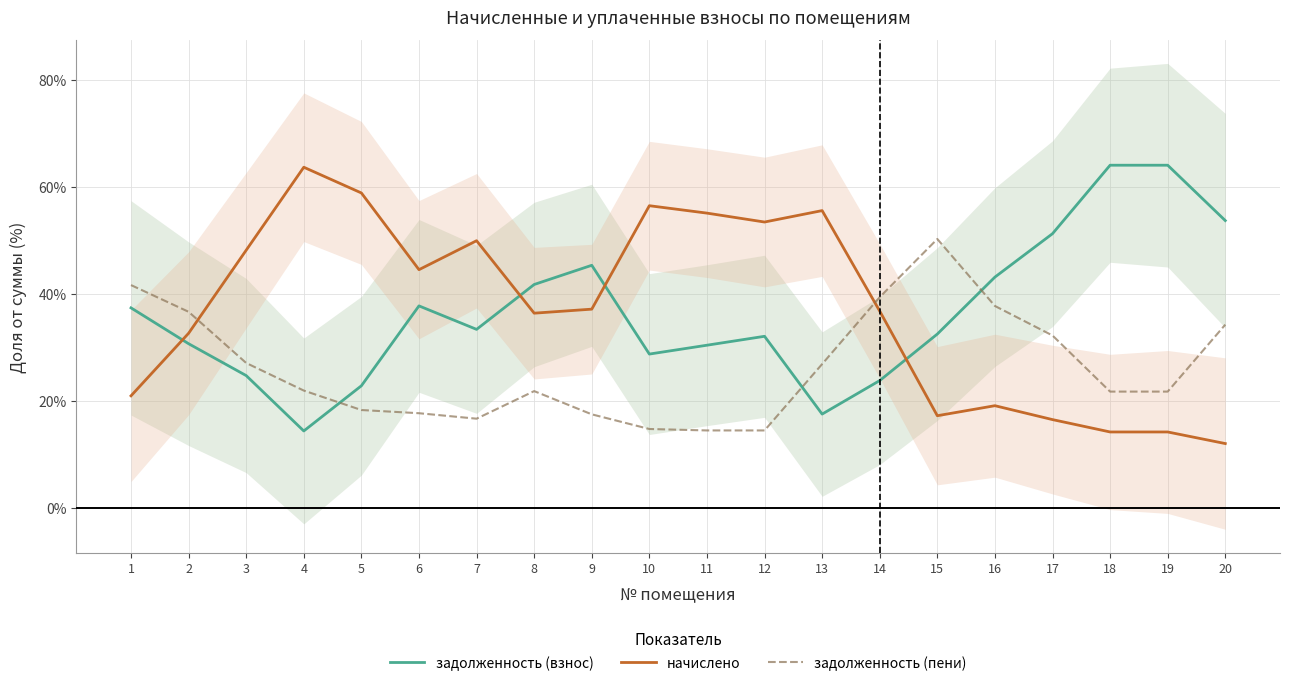

True or false: начислено has a value of 0.7 at 6.

False